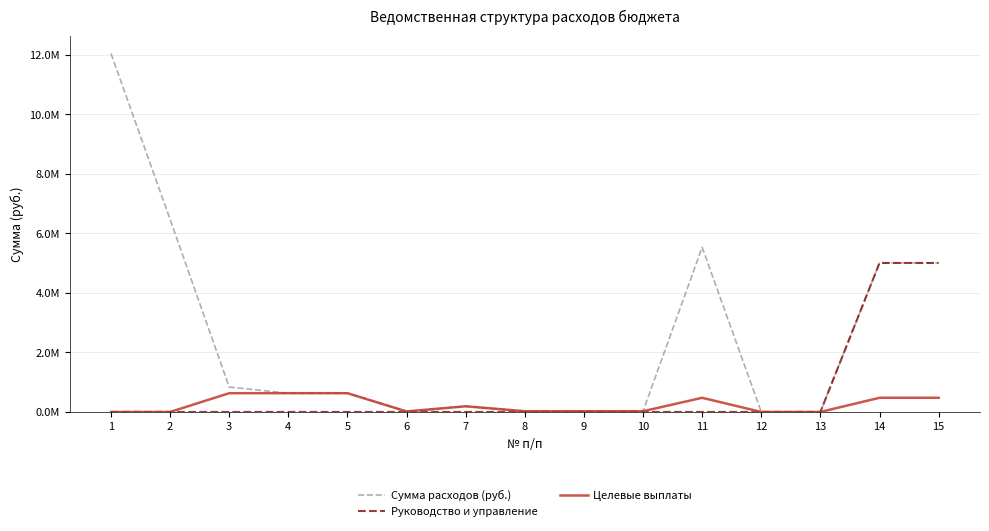

What are all the series names shown in the legend?

Сумма расходов (руб.), Руководство и управление, Целевые выплаты